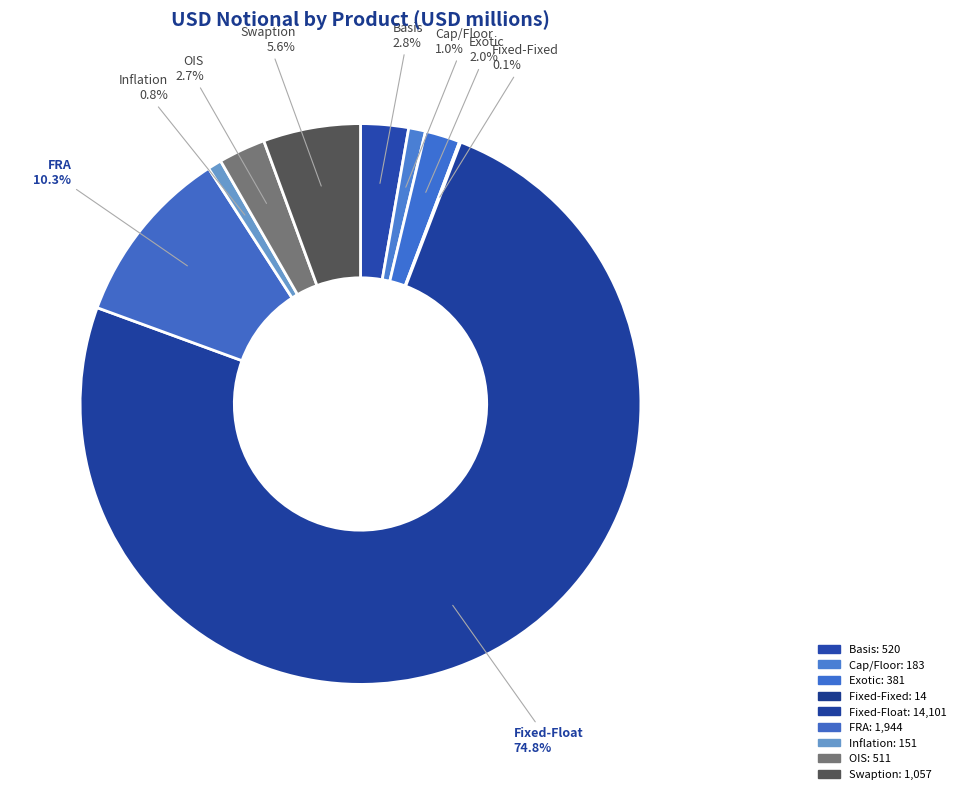

Which slice is the largest?

Fixed-Float